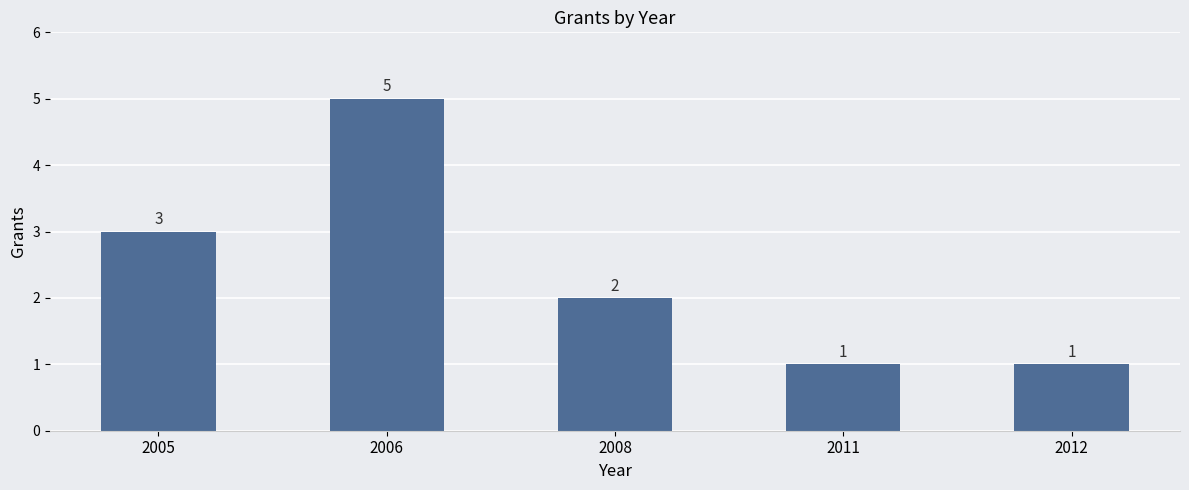

Reading left to right, what are all the values shown in this chart?

2005=3	2006=5	2008=2	2011=1	2012=1